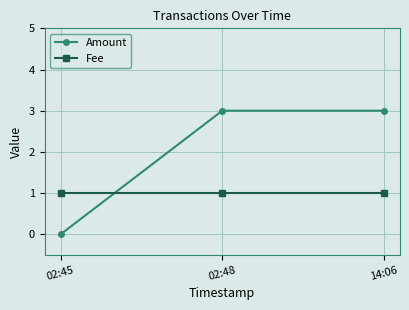

Reading left to right, list all the values displayed in this chart.

Amount: 02:45=0	02:48=3	14:06=3
Fee: 02:45=1	02:48=1	14:06=1